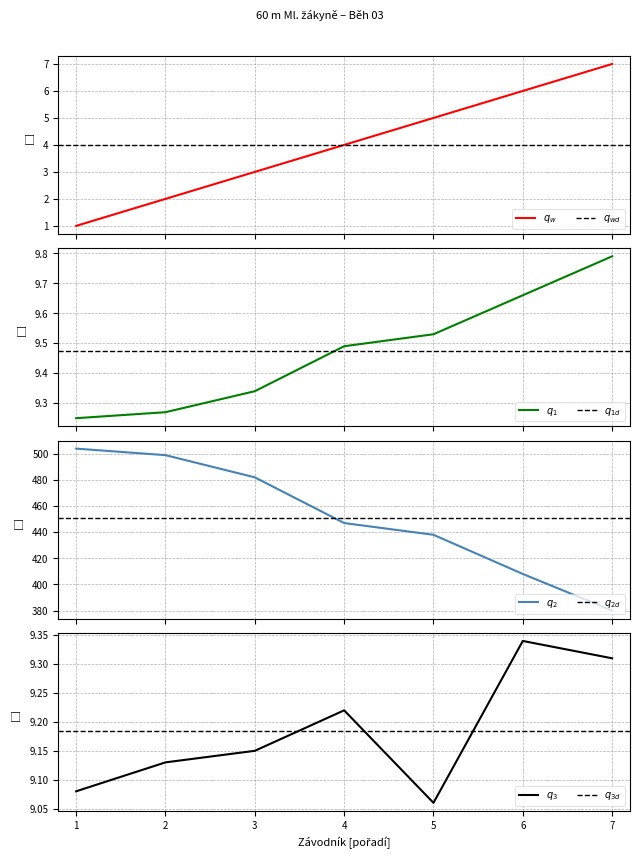

True or false: Pořadí and Výkon cross at least once.

False